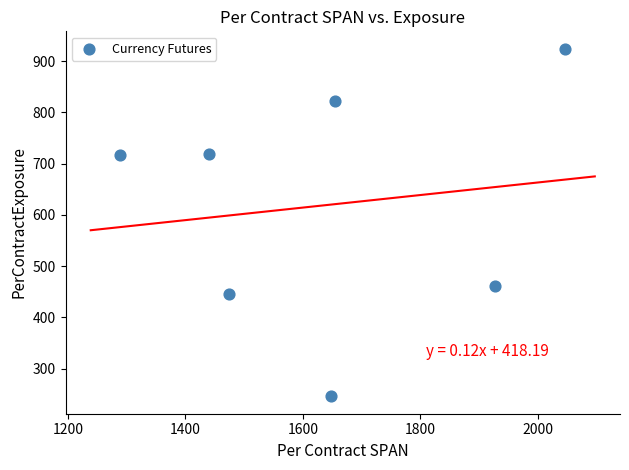

What is the average Y value?

619.1